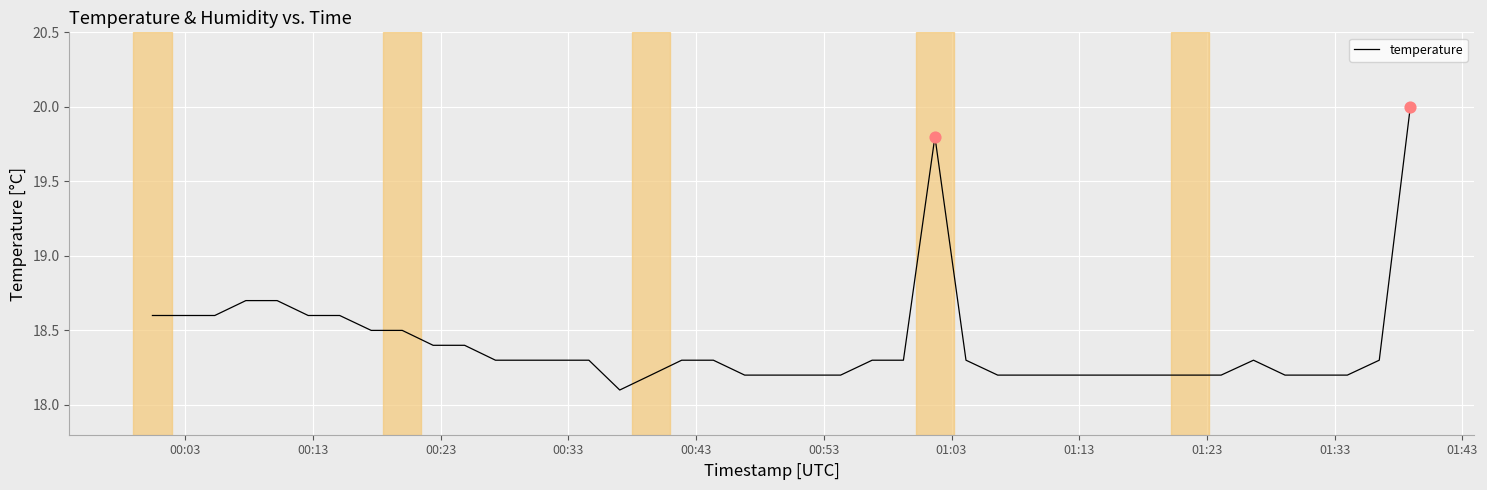

What is the smallest value displayed?

18.1